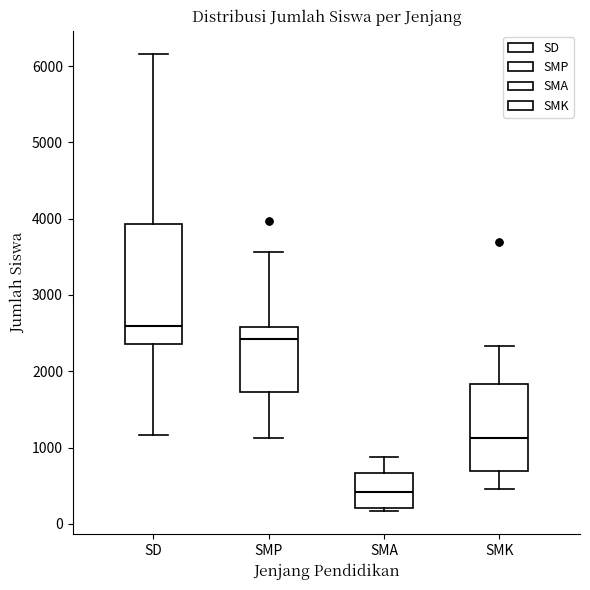

Which box's median line is the lowest?

SMA